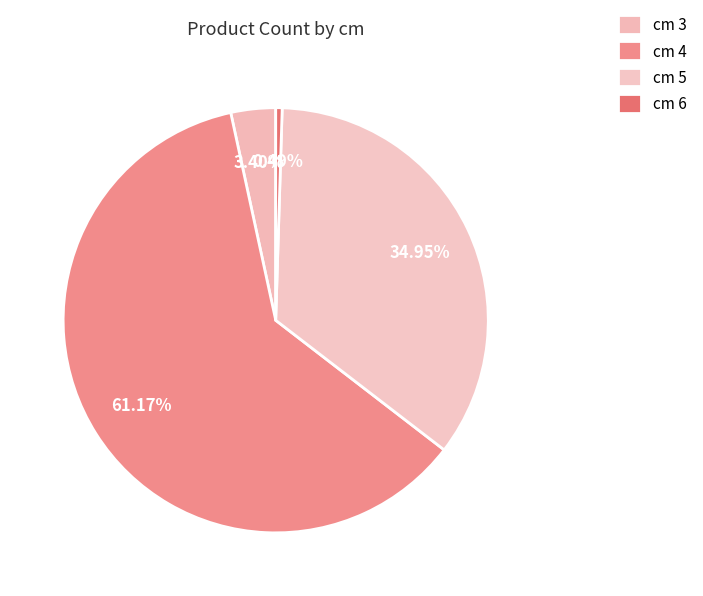

Which slice represents more than half of the pie?

cm 4